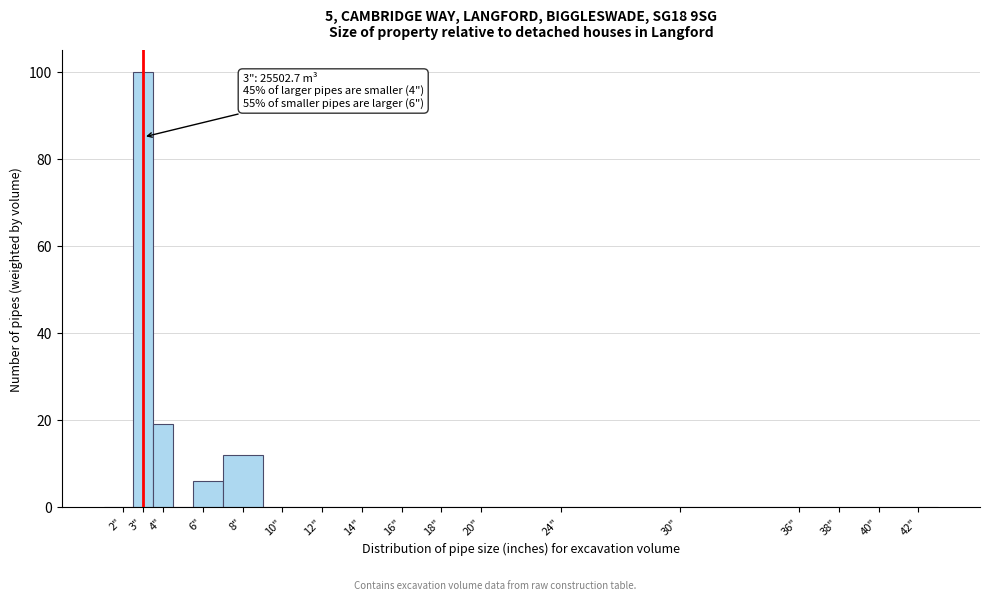

Which range on the x-axis has the tallest bar?

2.5 to 3.5